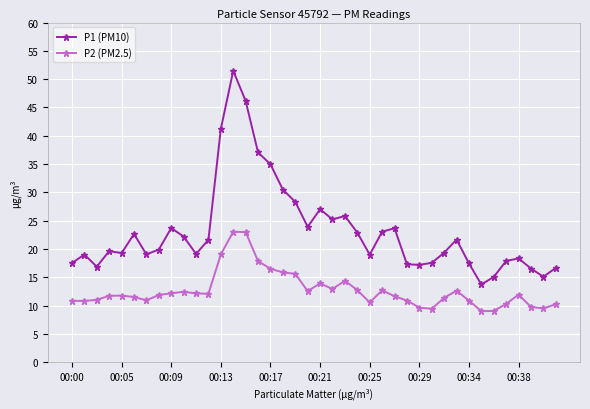

What is the average value of the P1 (PM10) series?

23.1